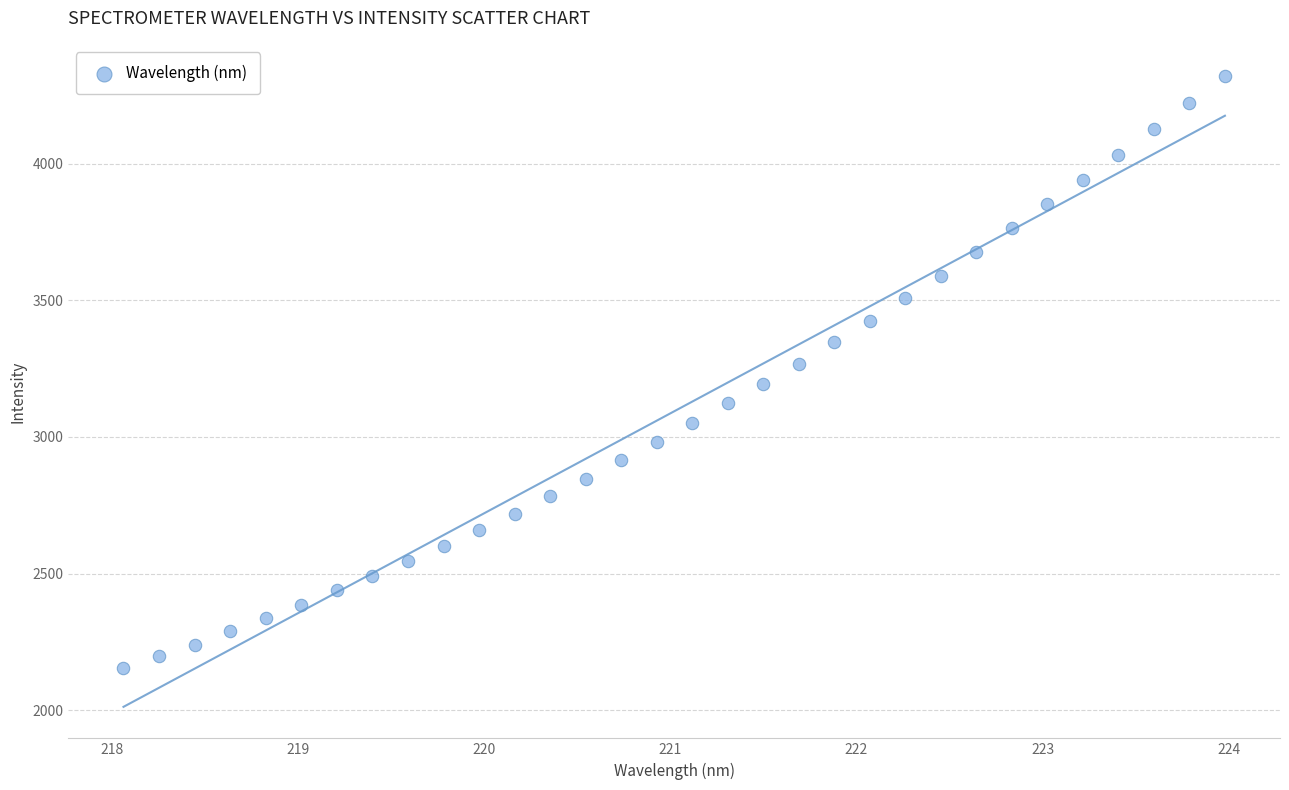

What is the range of Y values (max minus min)?

2166.9